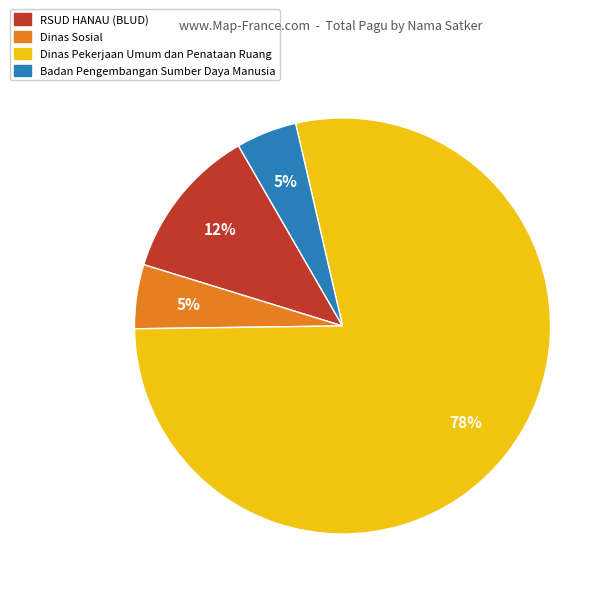

To the nearest percent, what is the average slice percentage?

25%